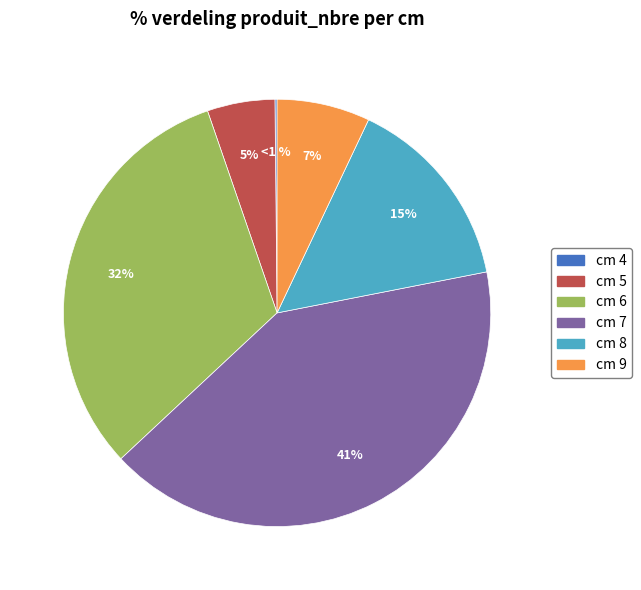

To the nearest percent, what is the difference between the largest and smallest slice percentages?

41%